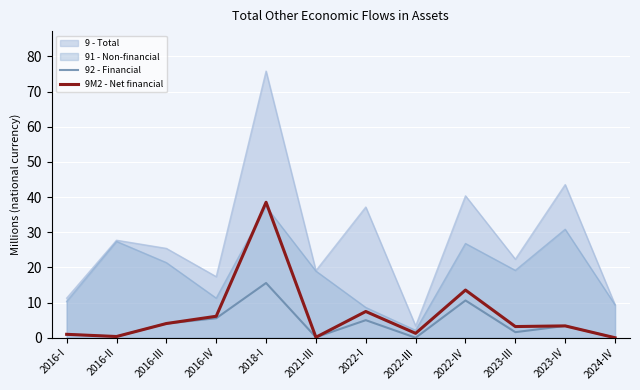

At which category is the sum across all series the highest?

2018-I